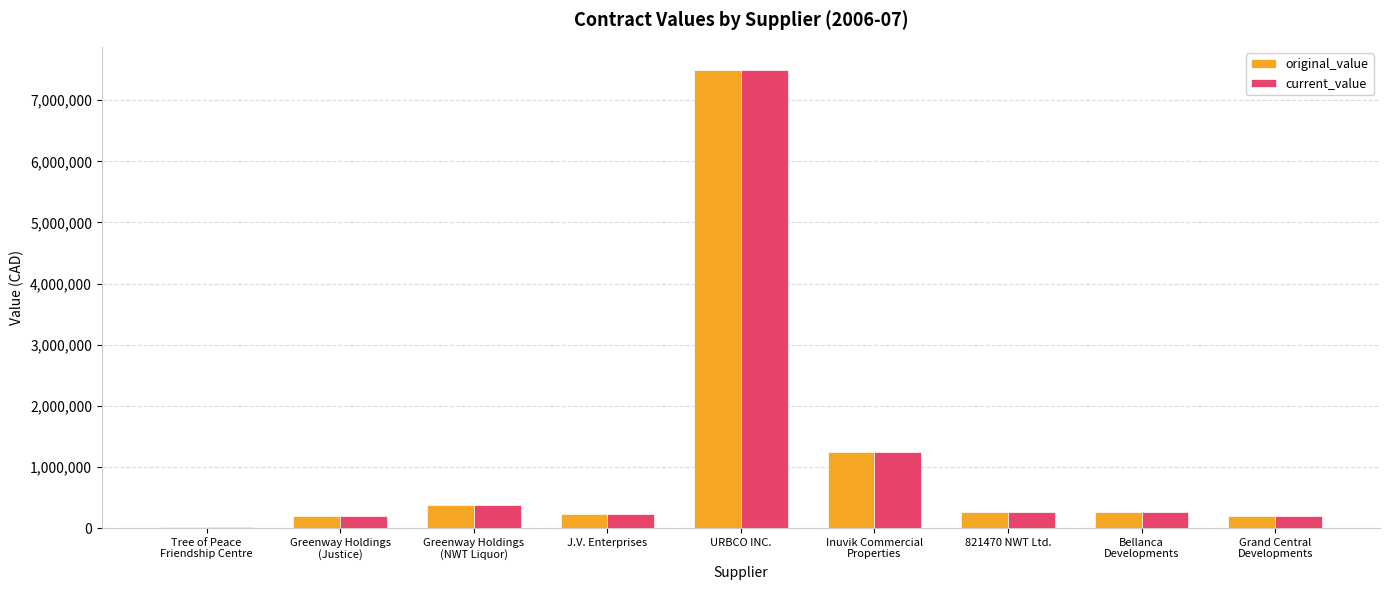

What is the greatest value displayed?

7499810.7